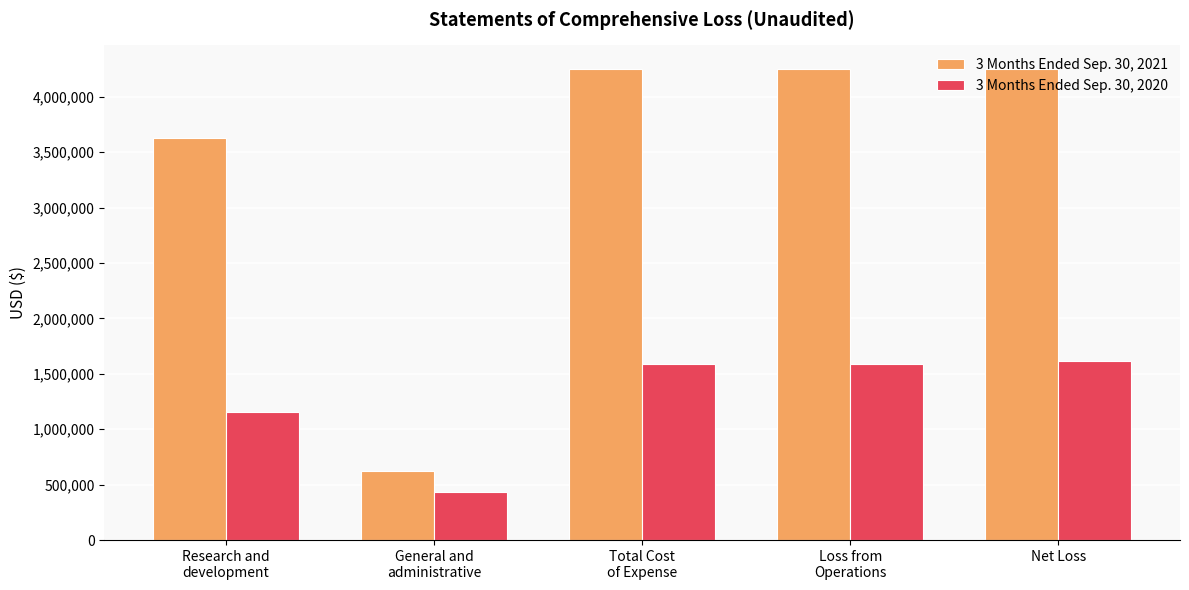

Which series has the widest spread of values?

3 Months Ended Sep. 30, 2021